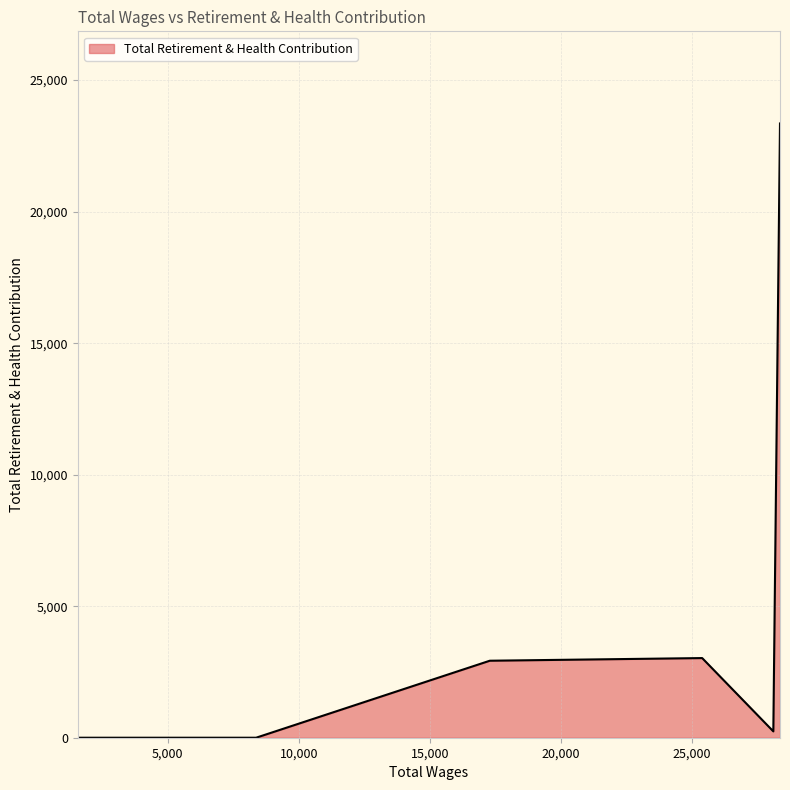

How many lines are shown in the chart?

1